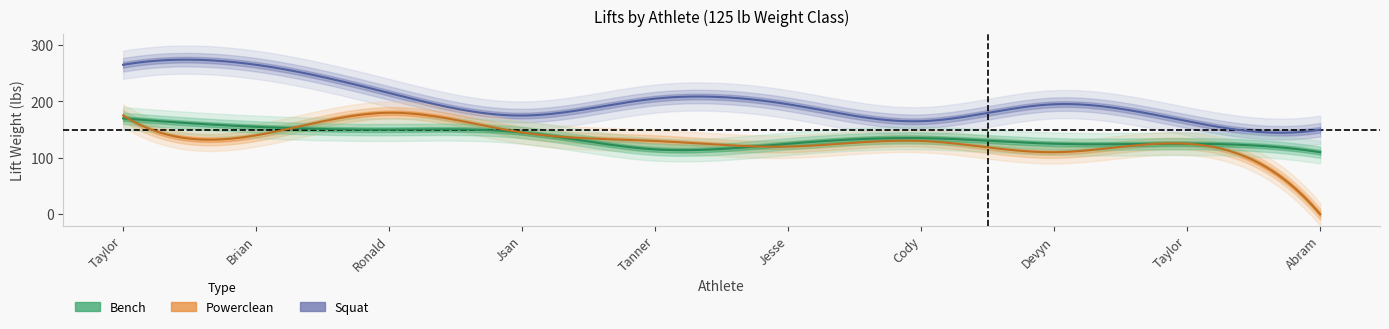

What is the sum of all Powerclean values?

1255